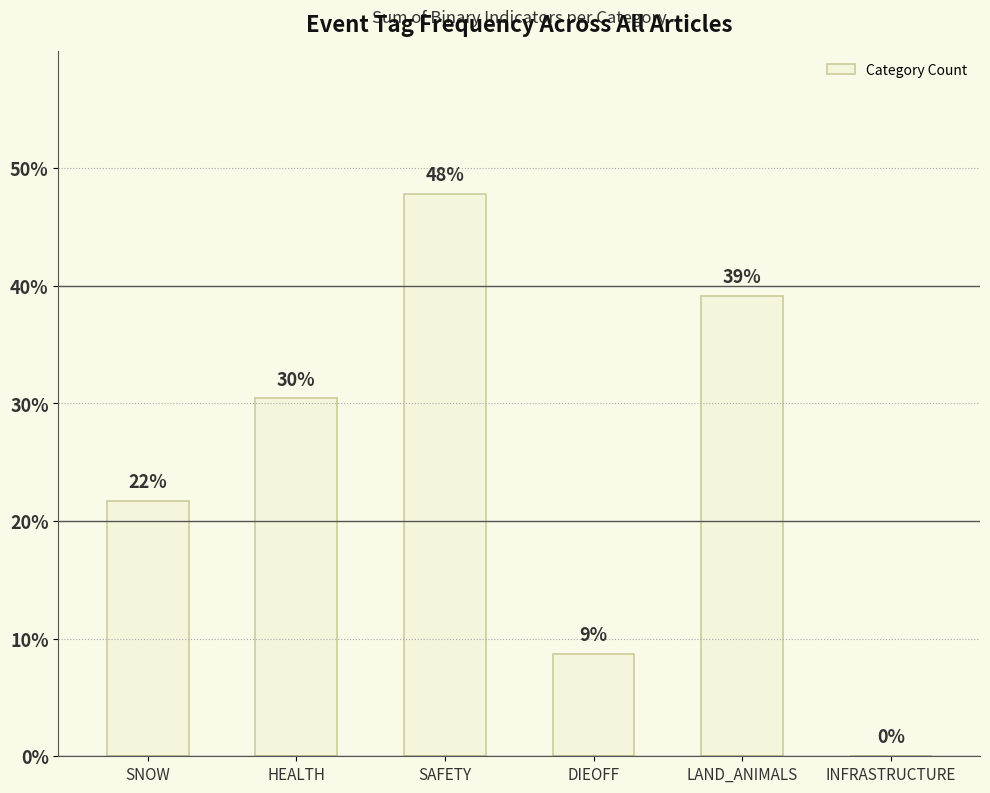

Is it true that the value at HEALTH is 30.4?

True